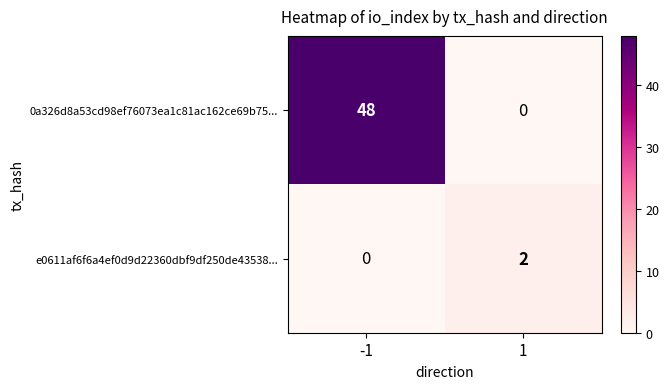

What value does the 0a326d8a53cd98ef76073ea1c81ac162ce69b75... series have at -1, to the nearest 5?

50